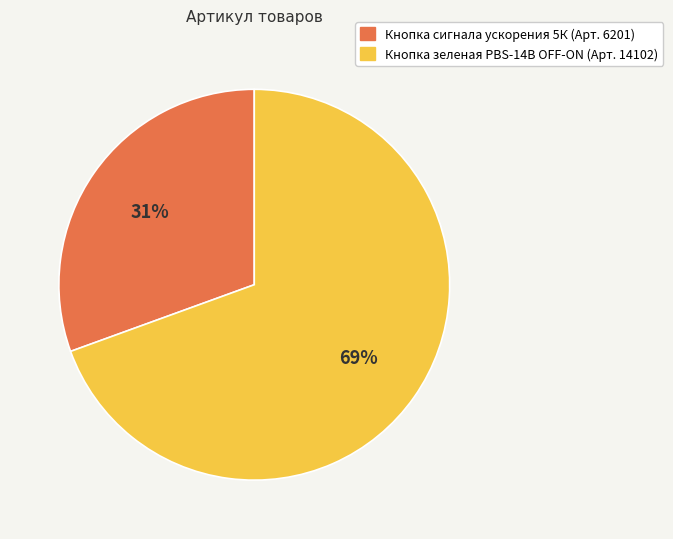

To the nearest percent, what is the combined percentage of Кнопка зеленая PBS-14B OFF-ON and Кнопка сигнала ускорения 5К?

100%